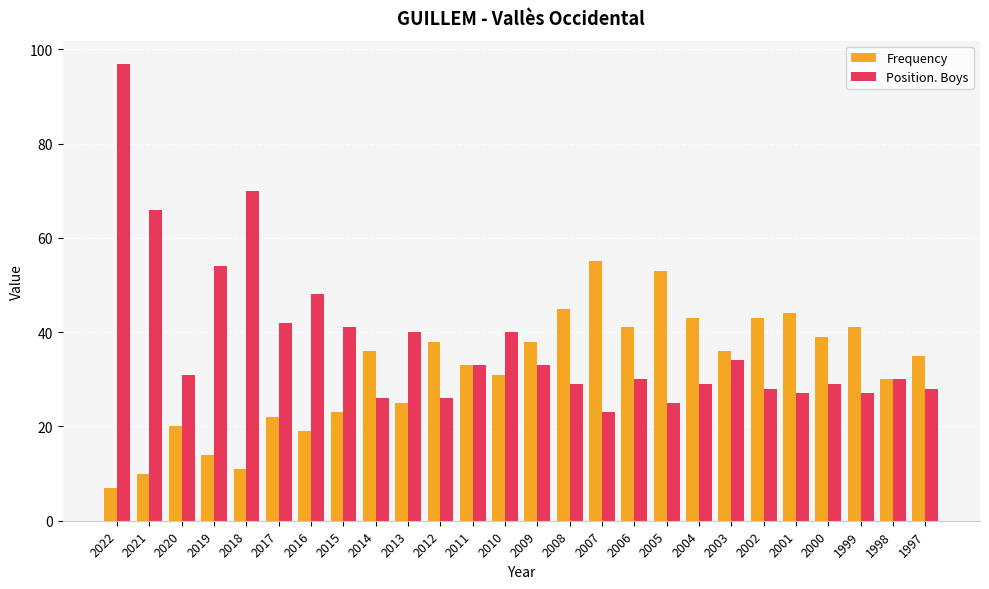

The value of Frequency at 2014 is 36. True or false?

True